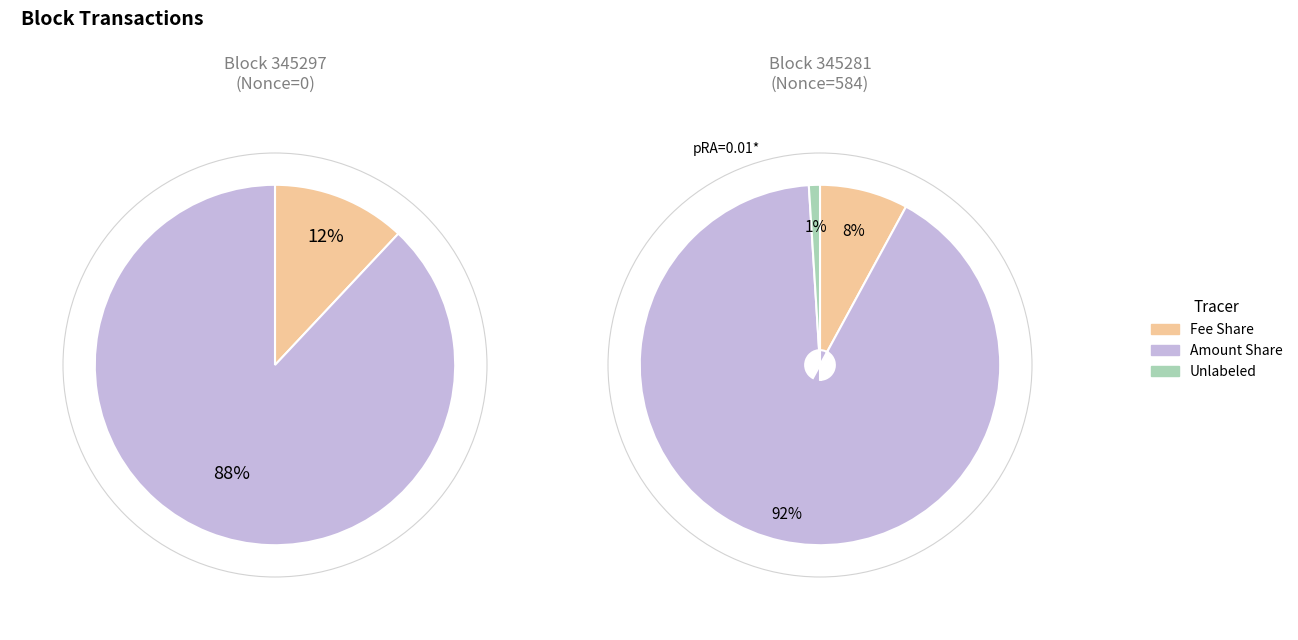

True or false: 345297 accounts for 0% of the total.

True